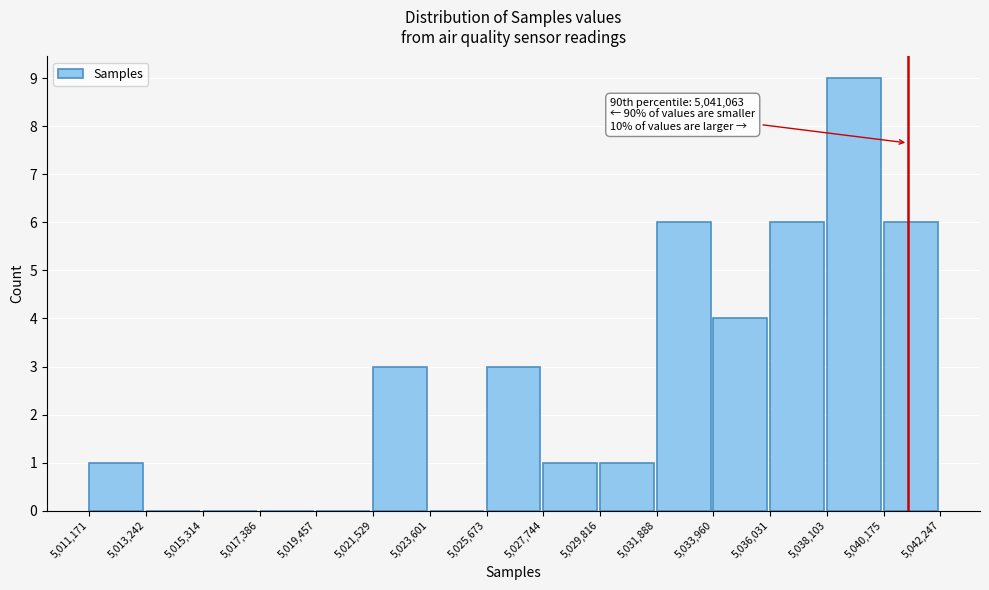

Over which range of the x-axis is the bar tallest?

5,038,103 to 5,040,175